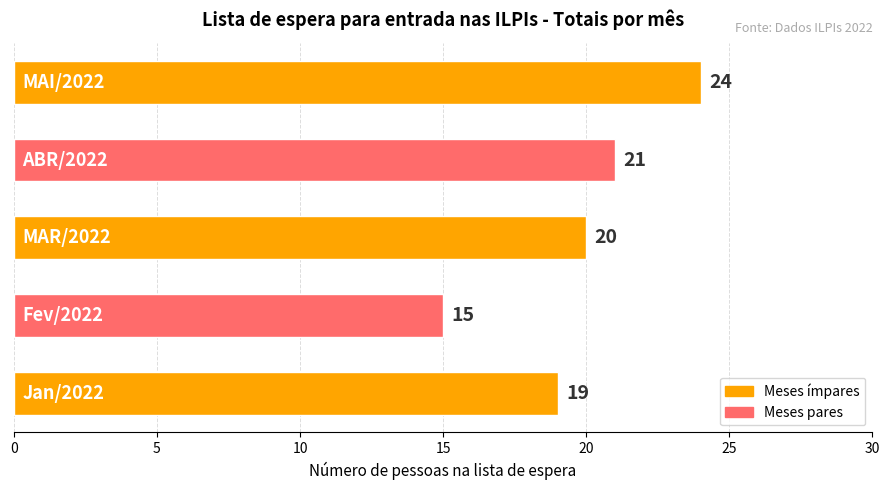

What is the sum of all values?

99